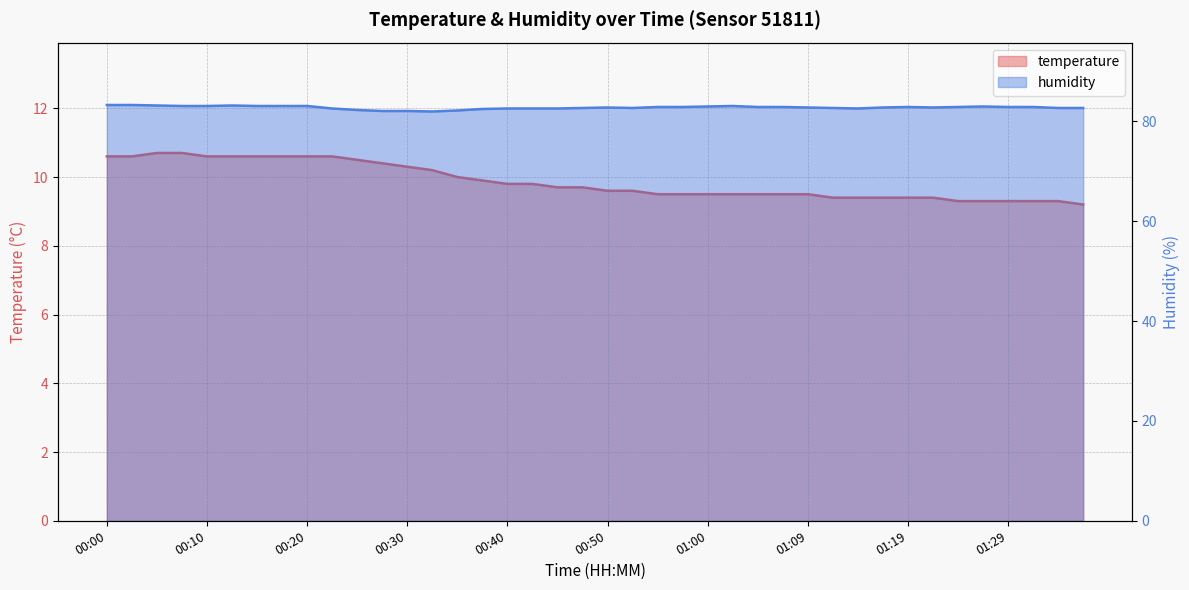

In humidity, how many points are lower than both neighbors (excluding endpoints)?

4